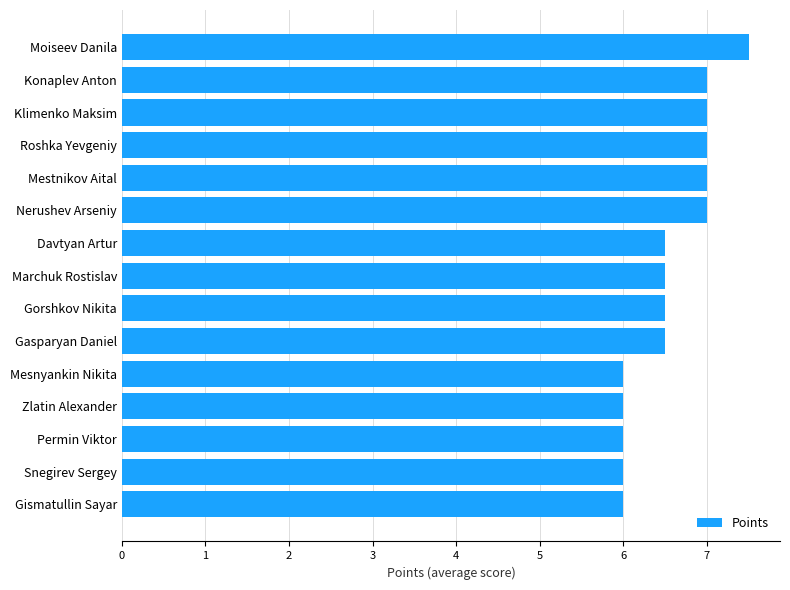

Reading bottom to top, extract all data points from this chart.

Gismatullin Sayar=6.0	Snegirev Sergey=6.0	Permin Viktor=6.0	Zlatin Alexander=6.0	Mesnyankin Nikita=6.0	Gasparyan Daniel=6.5	Gorshkov Nikita=6.5	Marchuk Rostislav=6.5	Davtyan Artur=6.5	Nerushev Arseniy=7.0	Mestnikov Aital=7.0	Roshka Yevgeniy=7.0	Klimenko Maksim=7.0	Konaplev Anton=7.0	Moiseev Danila=7.5